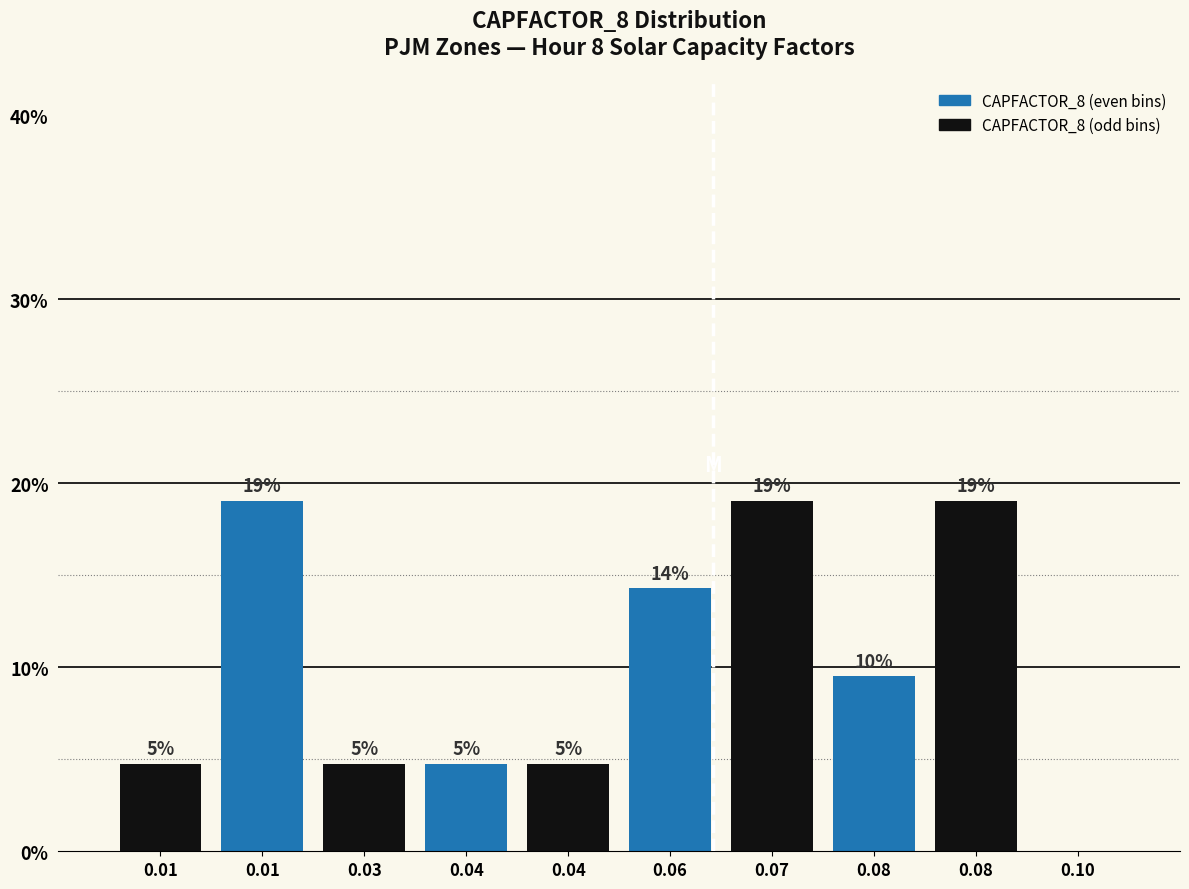

Are the bars horizontal?

No